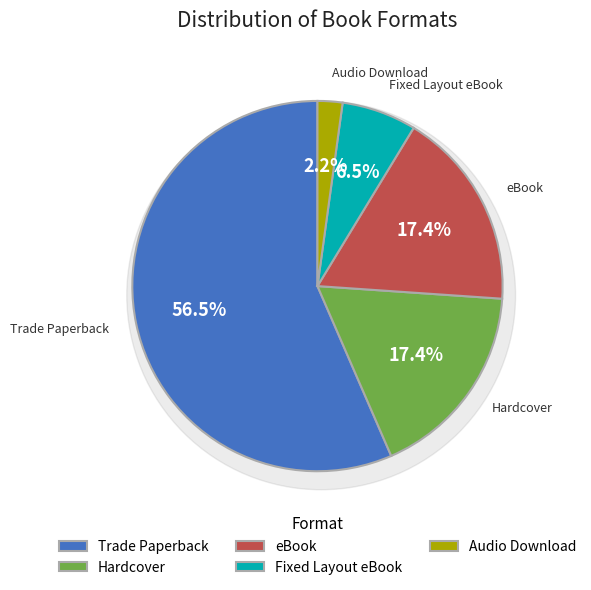

What is the change in value from Fixed Layout eBook to Audio Download?

-2